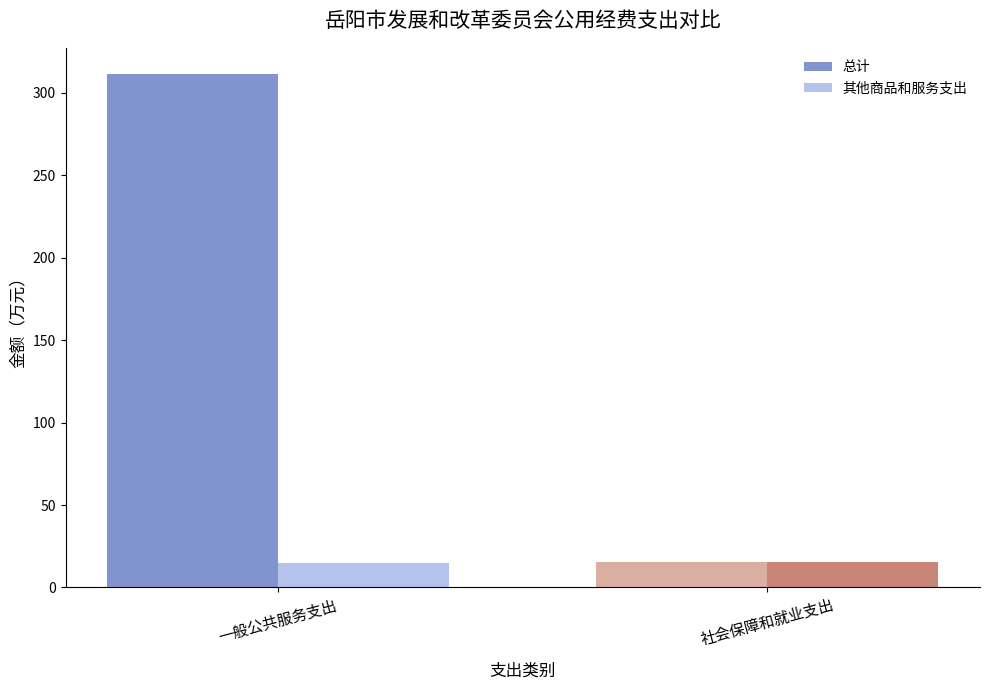

Which category has the highest value across all series?

一般公共服务支出